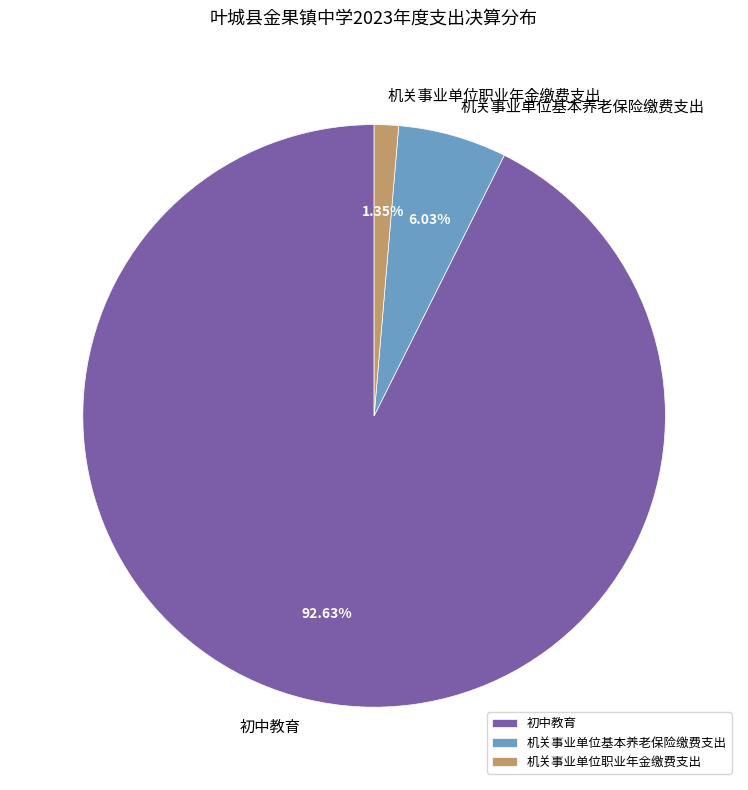

True or false: 初中教育 accounts for 99% of the total.

False